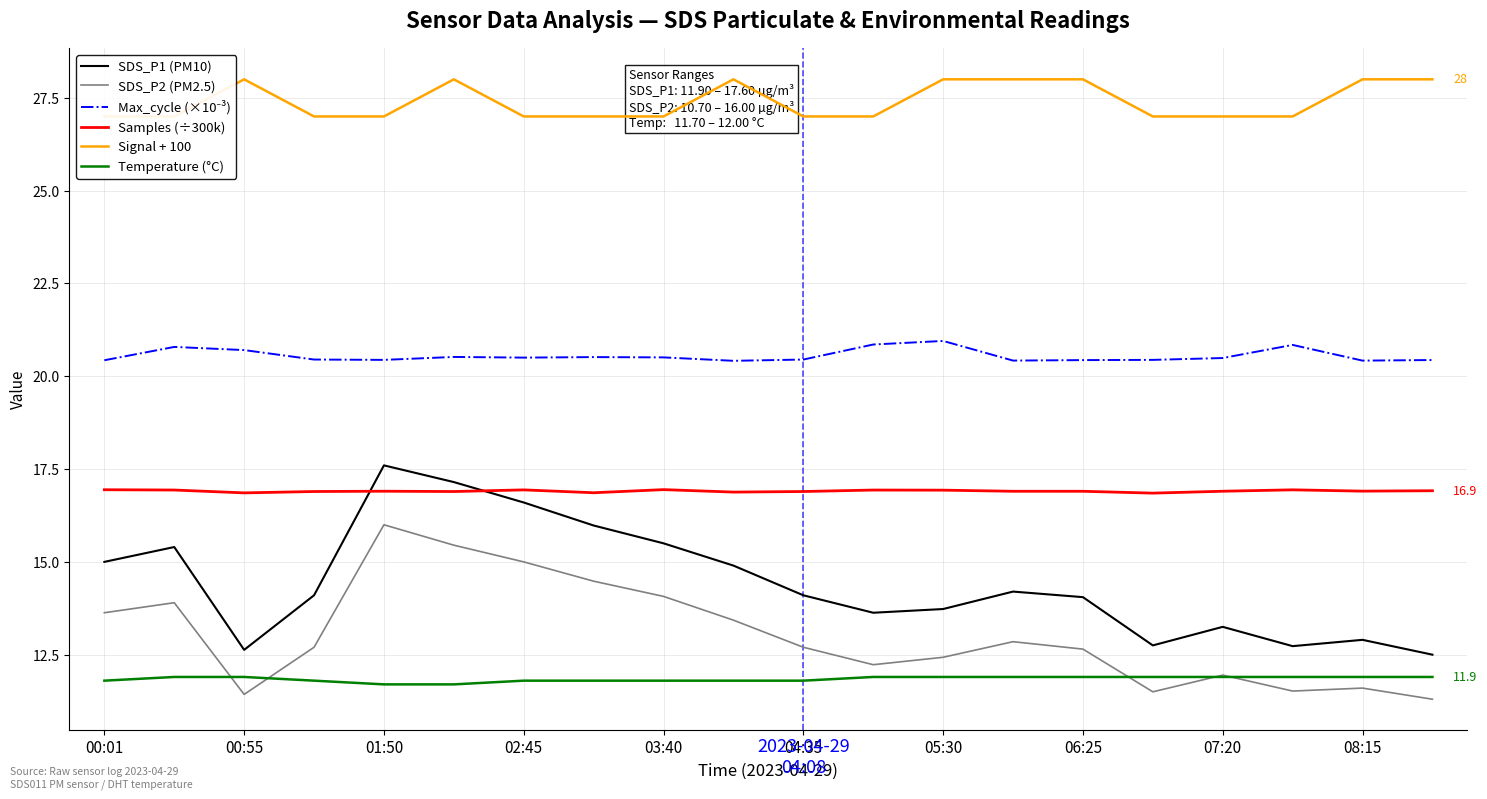

What is the difference between the maximum and minimum values in the Samples (÷300k) series?

0.1